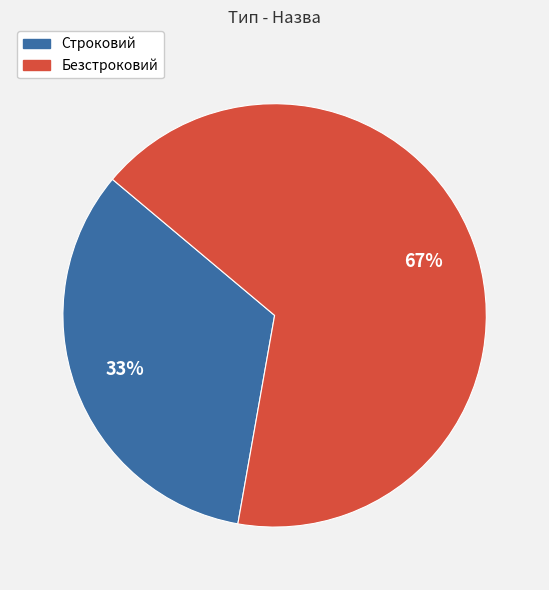

Does Безстроковий account for over 50% of the chart?

Yes